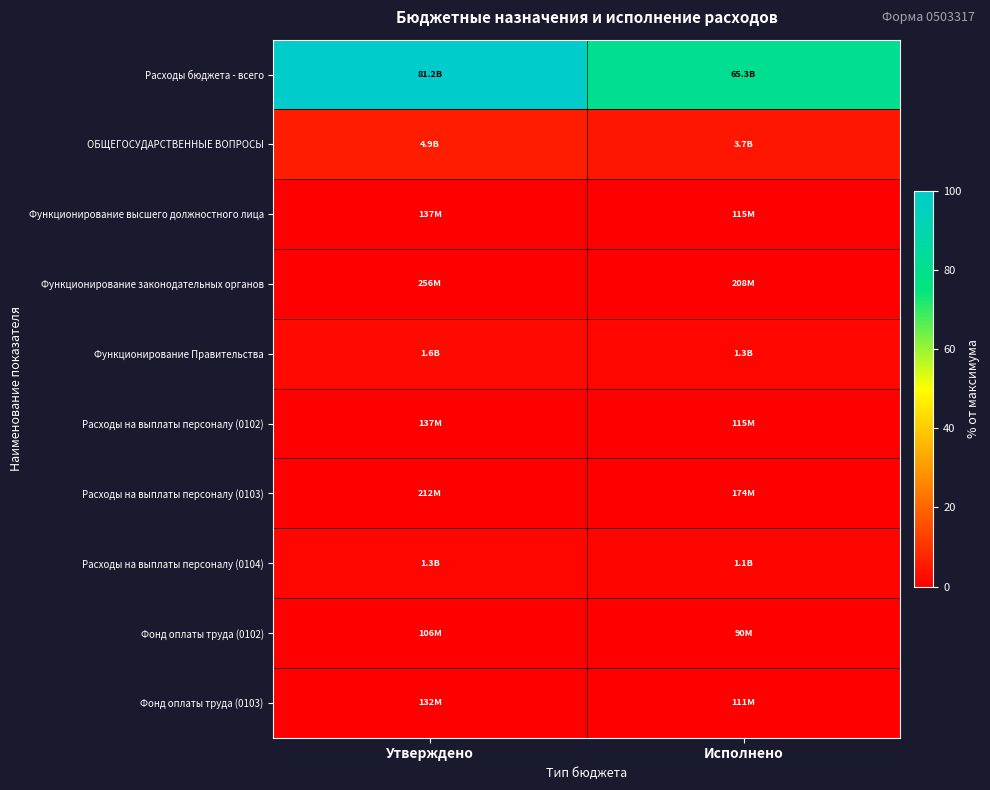

Reading right to left, what are all the values shown in this chart?

Расходы бюджета - всего: Исполнено=80.4	Утверждено=100.0
ОБЩЕГОСУДАРСТВЕННЫЕ ВОПРОСЫ: Исполнено=4.6	Утверждено=6.0
Функционирование высшего должностного лица: Исполнено=0.1	Утверждено=0.2
Функционирование законодательных органов: Исполнено=0.3	Утверждено=0.3
Функционирование Правительства: Исполнено=1.6	Утверждено=2.0
Расходы на выплаты персоналу (0102): Исполнено=0.1	Утверждено=0.2
Расходы на выплаты персоналу (0103): Исполнено=0.2	Утверждено=0.3
Расходы на выплаты персоналу (0104): Исполнено=1.3	Утверждено=1.6
Фонд оплаты труда (0102): Исполнено=0.1	Утверждено=0.1
Фонд оплаты труда (0103): Исполнено=0.1	Утверждено=0.2